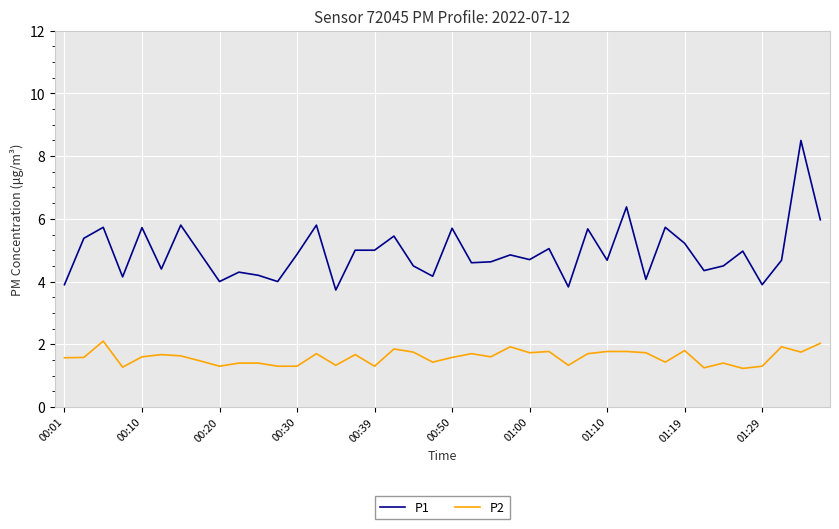

What is the greatest value displayed?

8.5